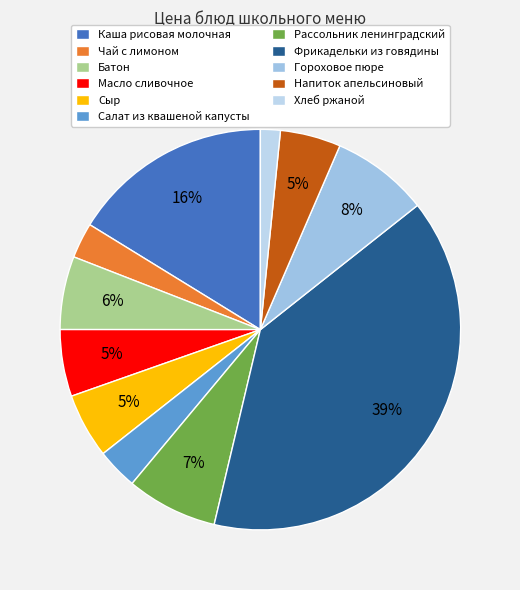

Which has a higher value, Рассольник ленинградский or Масло сливочное?

Рассольник ленинградский